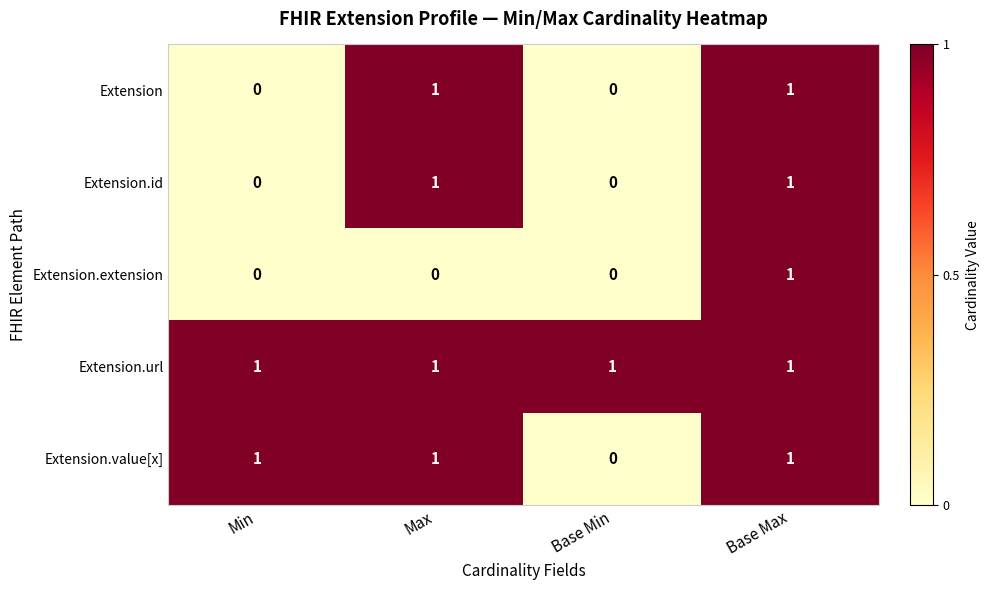

What is the greatest value displayed?

1